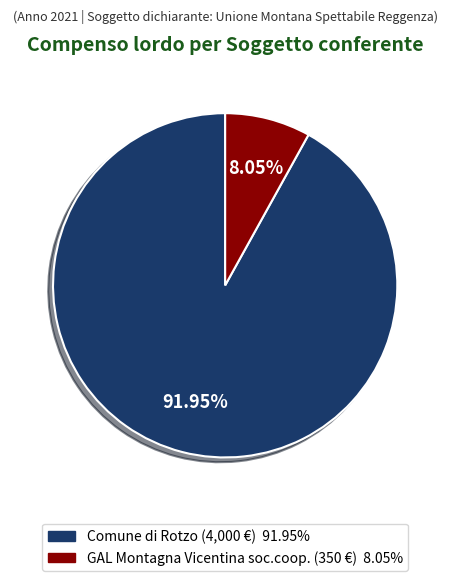

Is it true that GAL Montagna Vicentina soc.coop. is 8% of the pie?

True